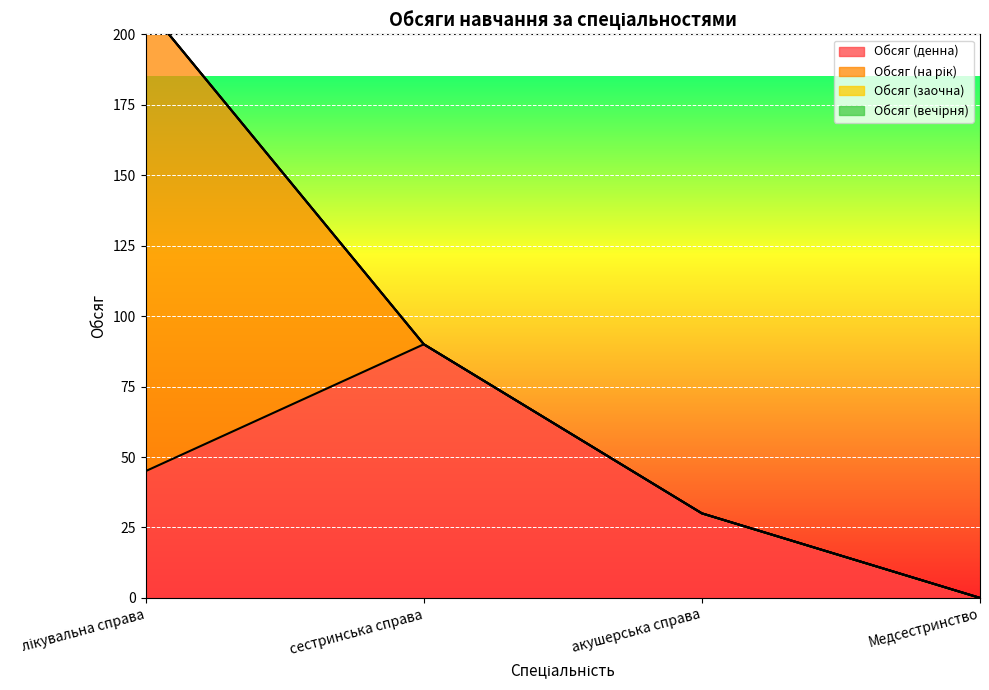

Reading left to right, extract all data points from this chart.

Обсяг (денна): 45	90	30	0
Обсяг (на рік): 165	0	0	0
Обсяг (заочна): 0	0	0	0
Обсяг (вечірня): 0	0	0	0